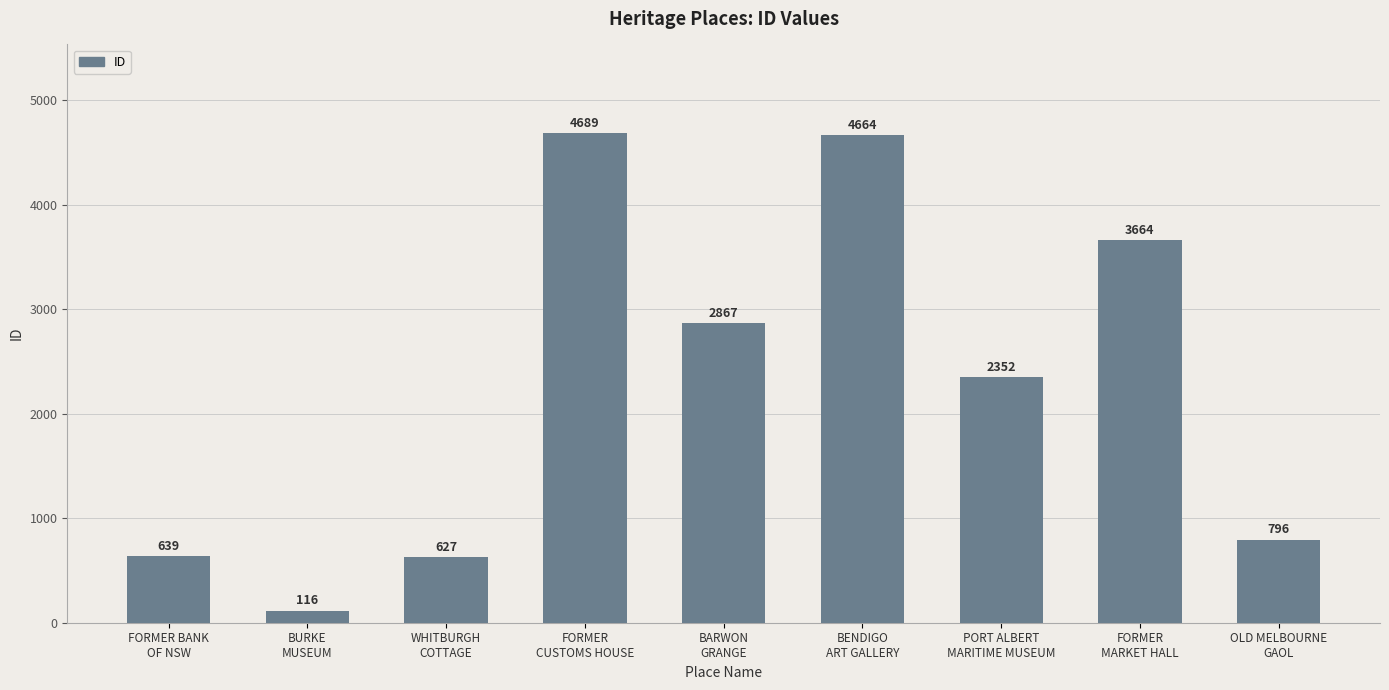

Reading left to right, transcribe all the data shown in this chart.

639	116	627	4689	2867	4664	2352	3664	796